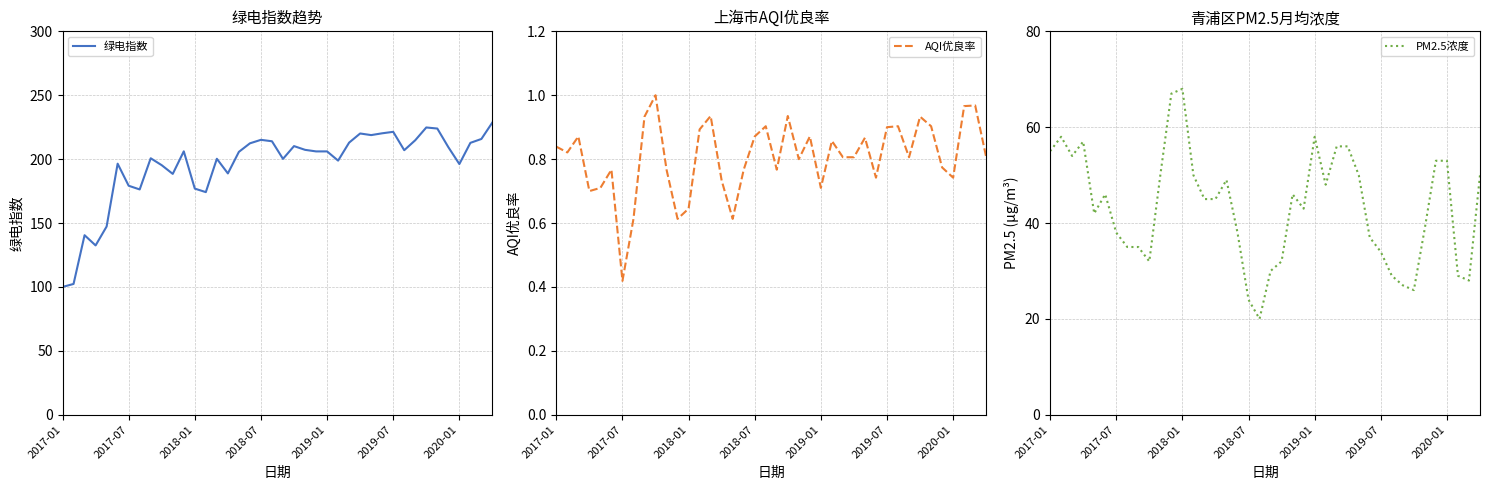

What is the highest value of the 绿电指数 series?

228.7